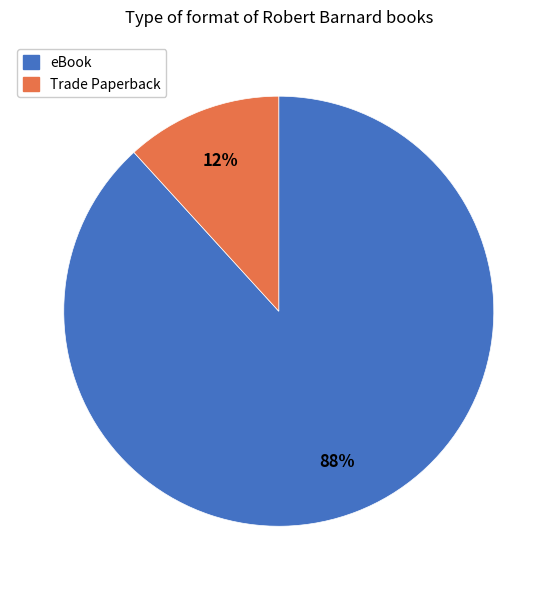

Do Trade Paperback and eBook together represent more than half of the pie?

Yes